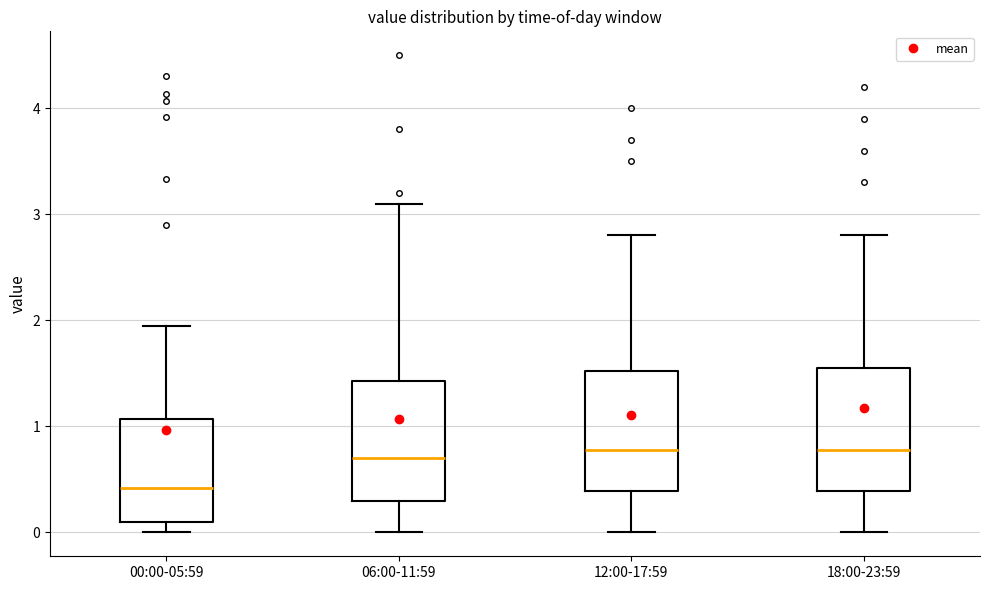

Reading left to right, transcribe this box plot: for each box, give where its median line is, the range the box spans, and where its two whiskers end, as read against the y-axis. The values are not printed on the chart, so give them approximately, as read against the axis.

00:00-05:59: median 0.4, box 0.1 to 1.1, whiskers 0.0 to 2.0
06:00-11:59: median 0.7, box 0.3 to 1.4, whiskers 0.0 to 3.1
12:00-17:59: median 0.8, box 0.4 to 1.5, whiskers 0.0 to 2.8
18:00-23:59: median 0.8, box 0.4 to 1.6, whiskers 0.0 to 2.8